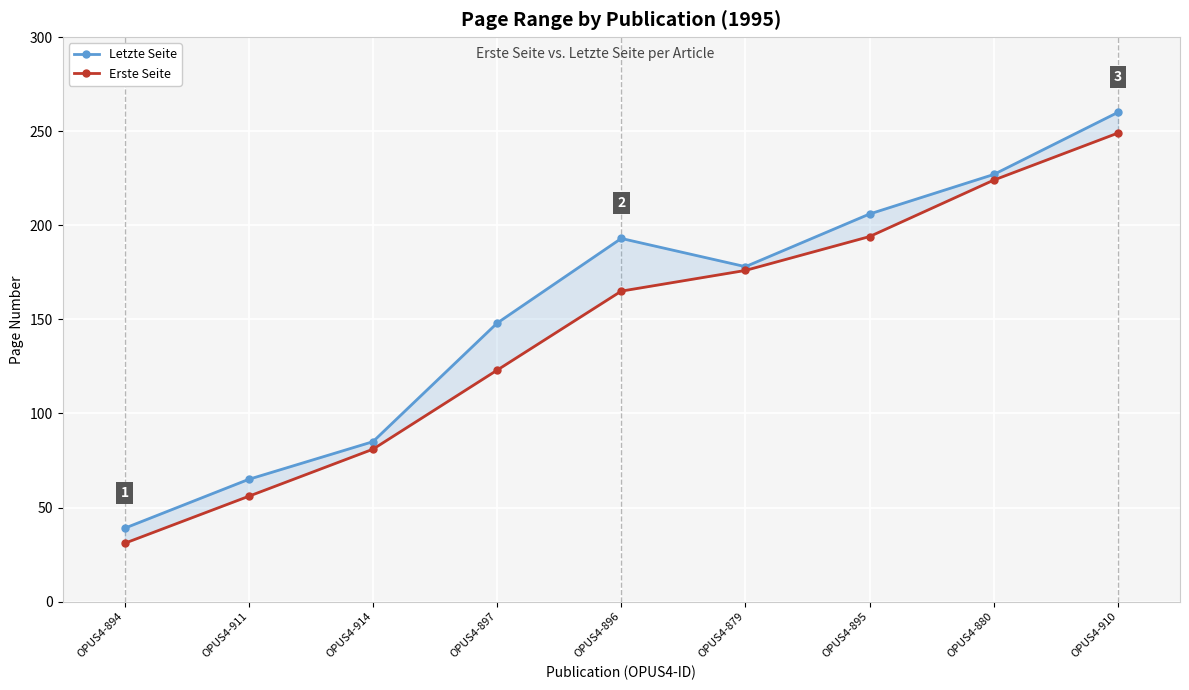

Is the value of Erste Seite at OPUS4-894 greater than the value of Letzte Seite at OPUS4-879?

No